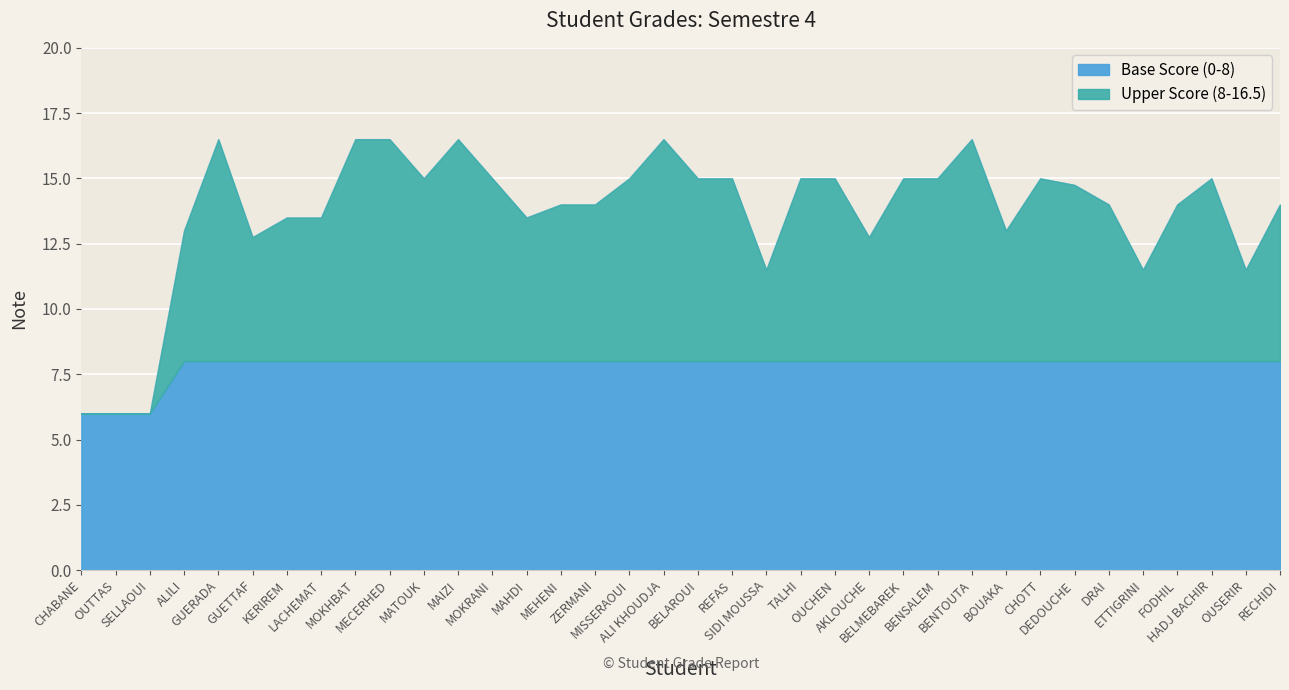

What is the label of the 4th point from the left?

ALILI